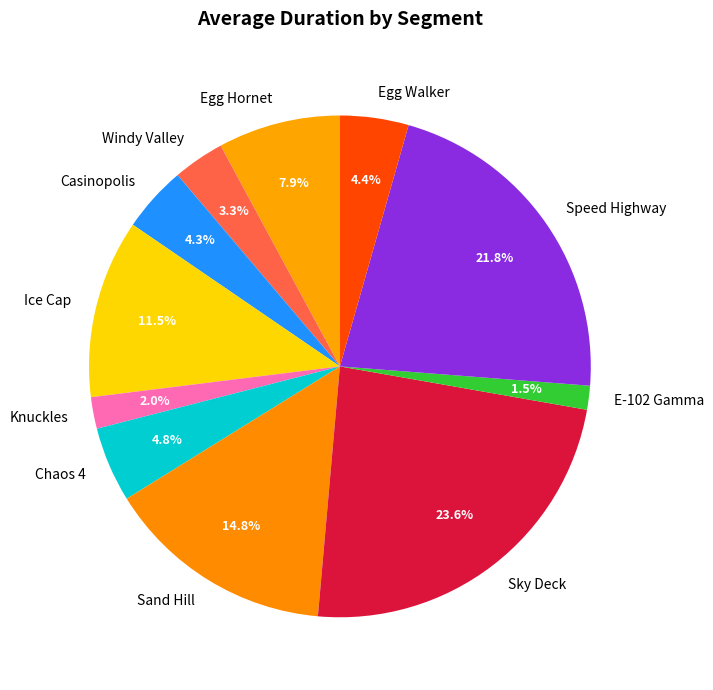

Does Knuckles account for over 50% of the chart?

No